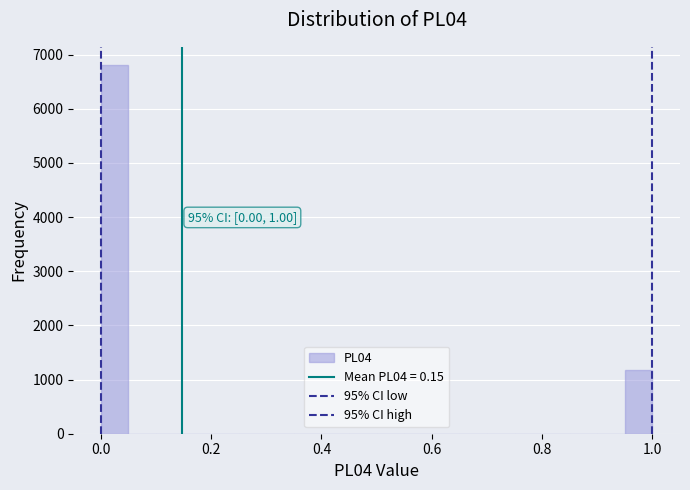

Read against the x-axis, roughly where is the centre of the tallest bar?

0.02